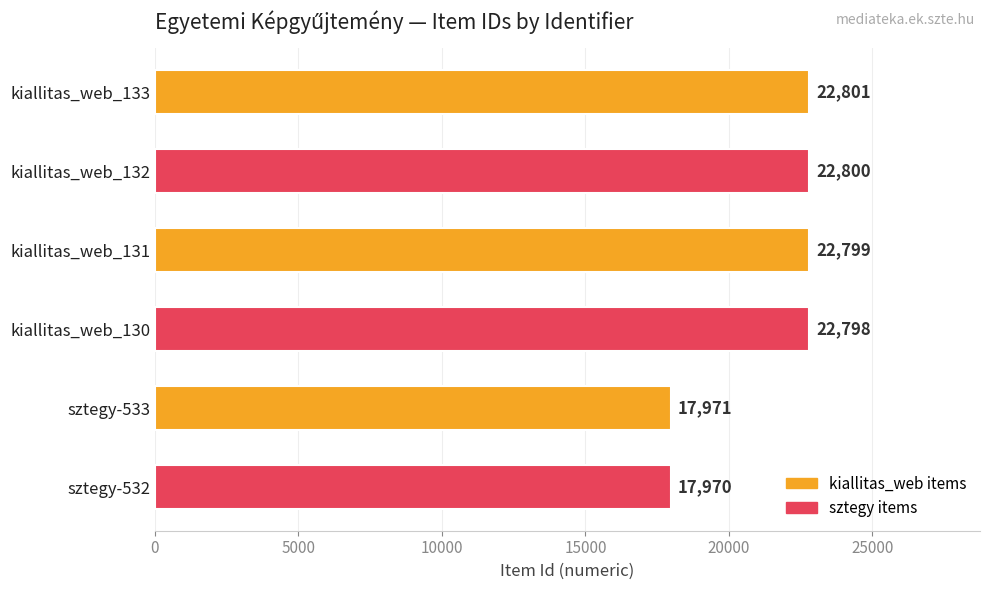

Reading bottom to top, extract all data points from this chart.

17970	17971	22798	22799	22800	22801